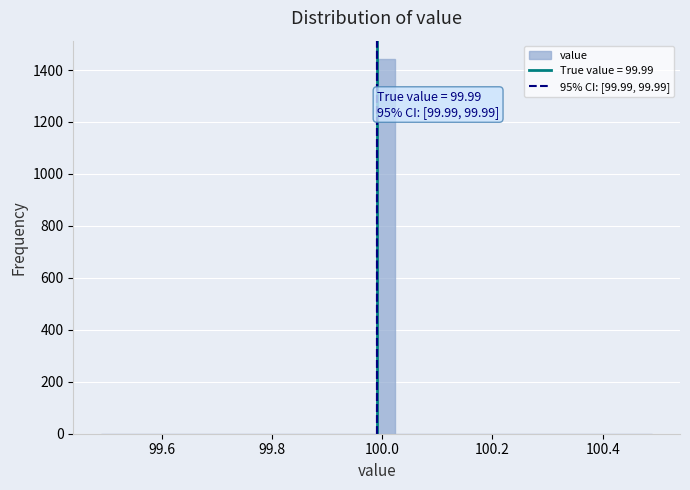

Around what value on the x-axis is the tallest bar? Give the approximate position of its centre, as read against the axis.

100.00